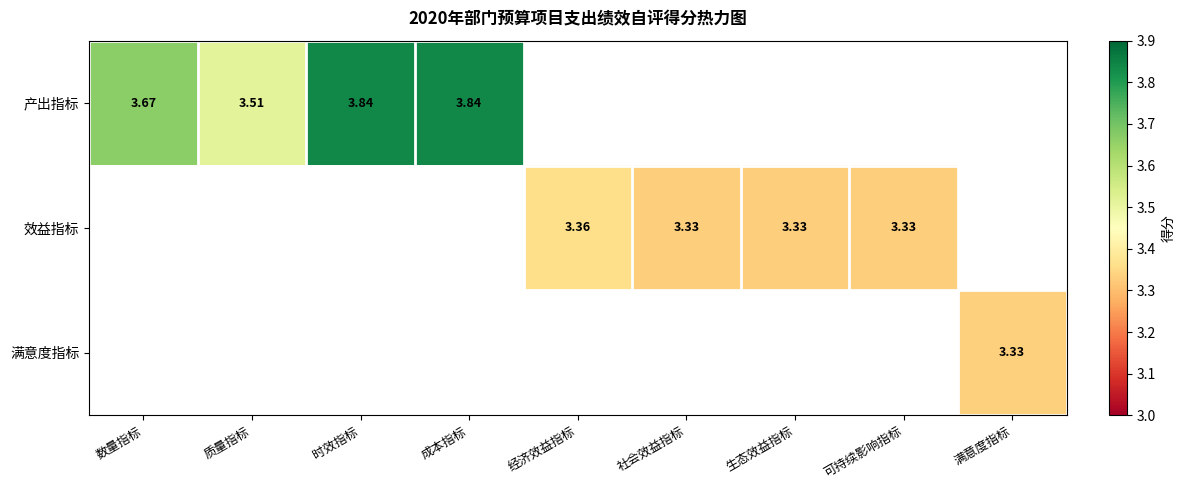

At which label does 产出指标 reach its peak?

时效指标